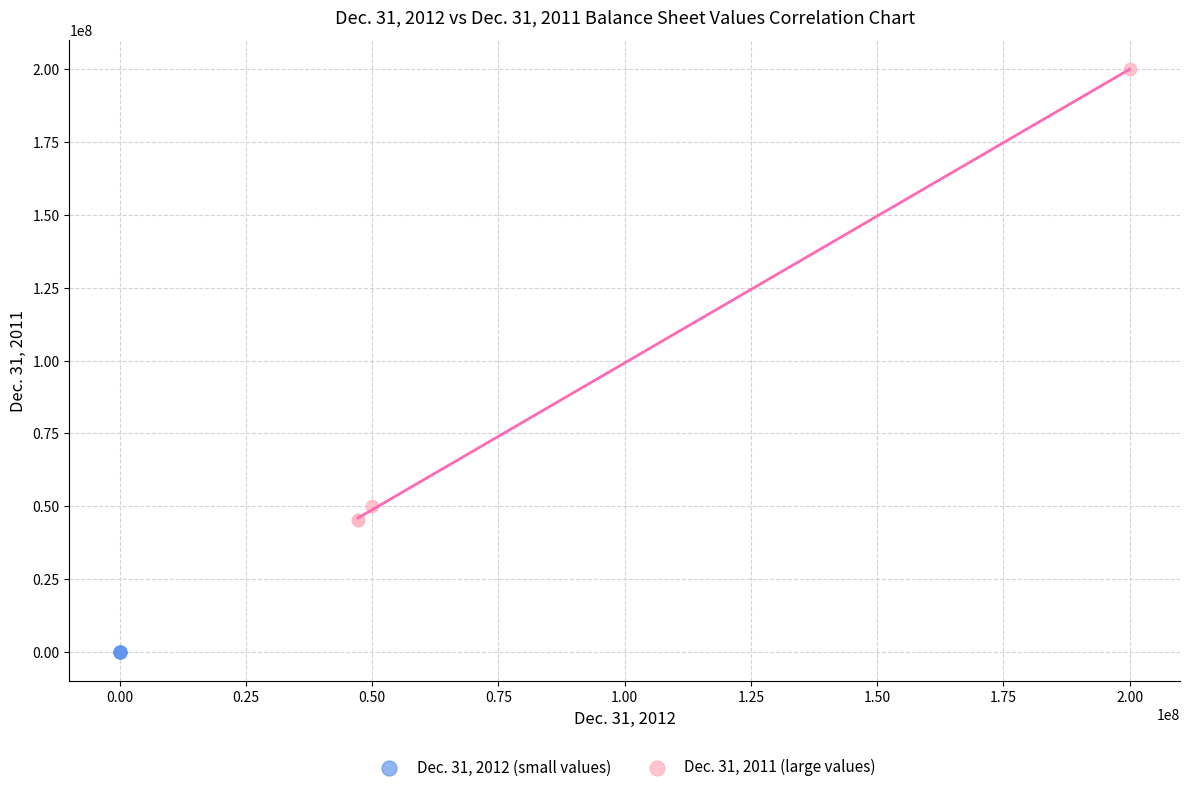

Which series reaches the minimum Y coordinate?

Dec. 31, 2012 (small values)